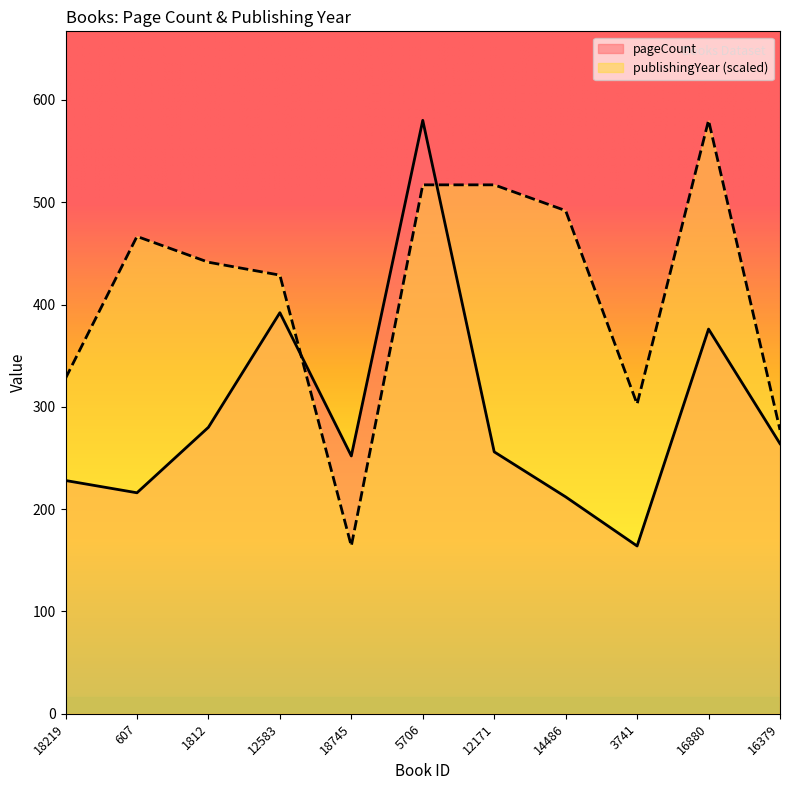

Rank the series by their average value, from highest to lowest.

publishingYear (scaled), pageCount